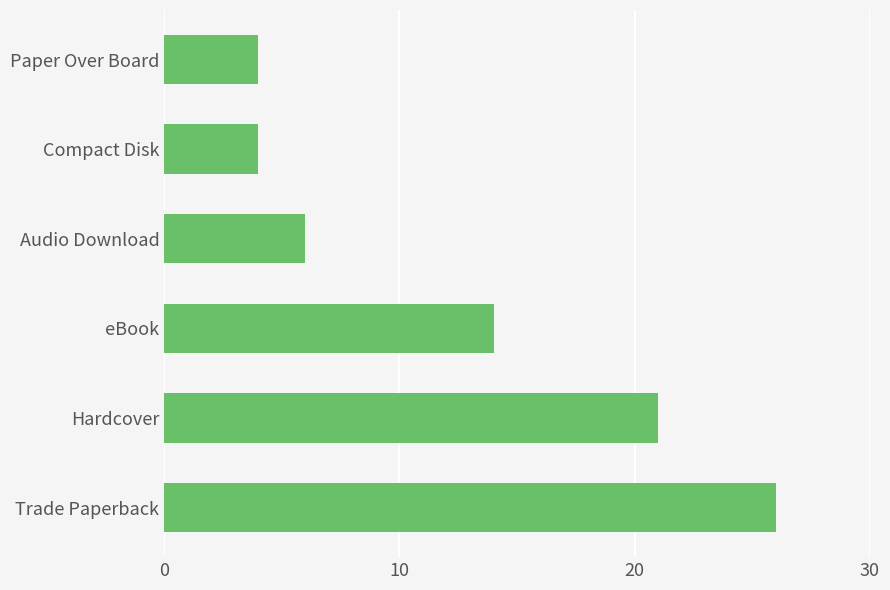

Approximately how many times larger is the value at Paper Over Board compared to Compact Disk?

1.0